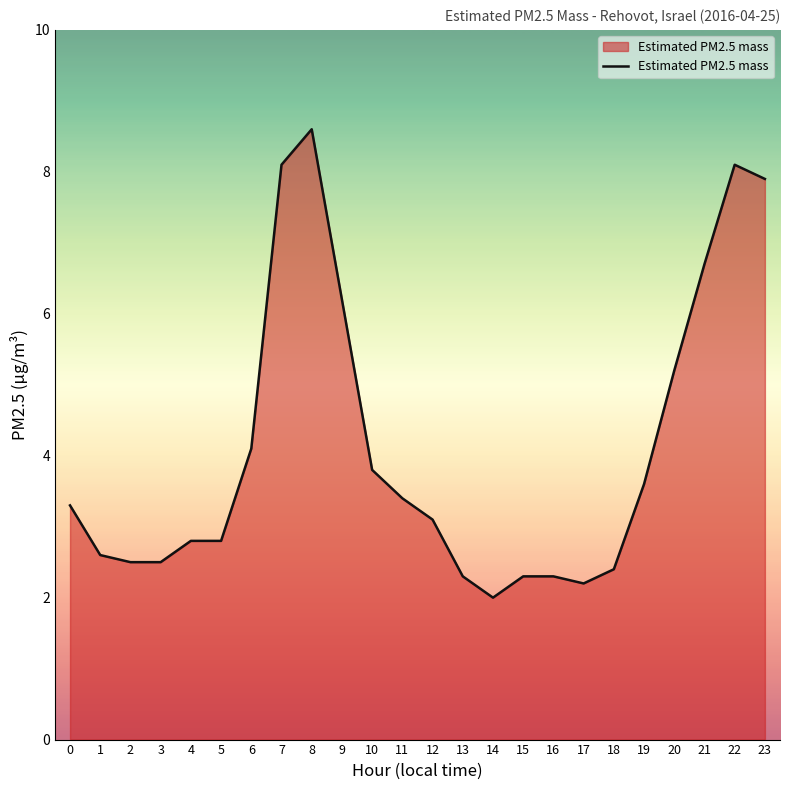

How many values exceed 3?

13